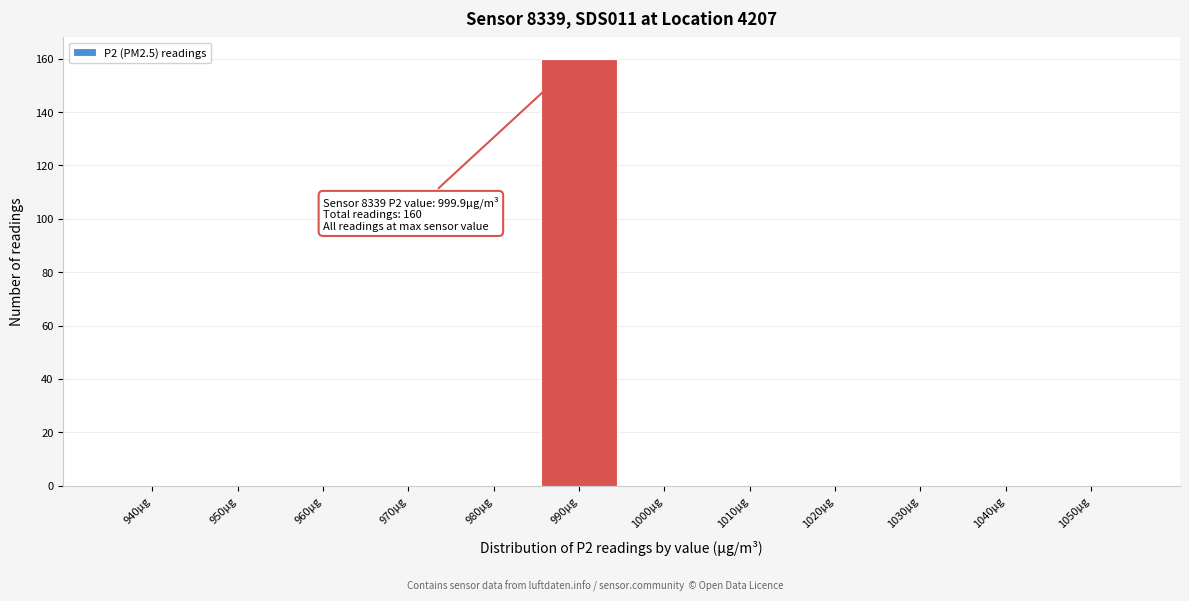

Reading left to right, extract all data points from this chart.

940μg=0	950μg=0	960μg=0	970μg=0	980μg=0	990μg=160	1000μg=0	1010μg=0	1020μg=0	1030μg=0	1040μg=0	1050μg=0